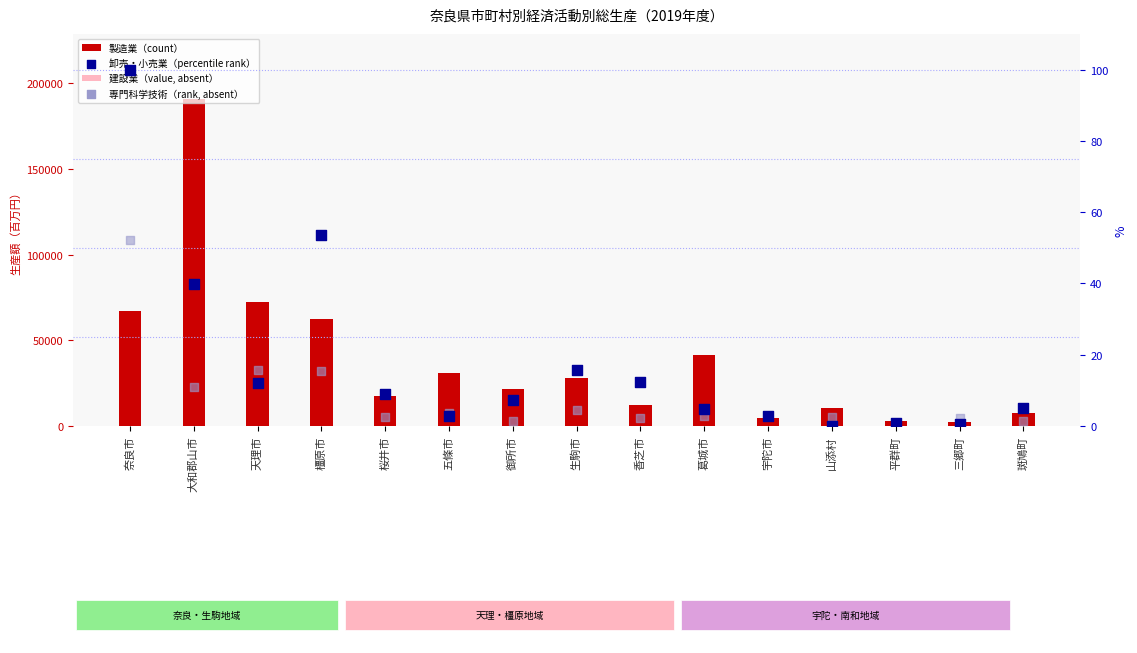

What are all the series names shown in the legend?

製造業（count）, 建設業, 卸売・小売業（percentile rank）, 専門科学技術（rank）